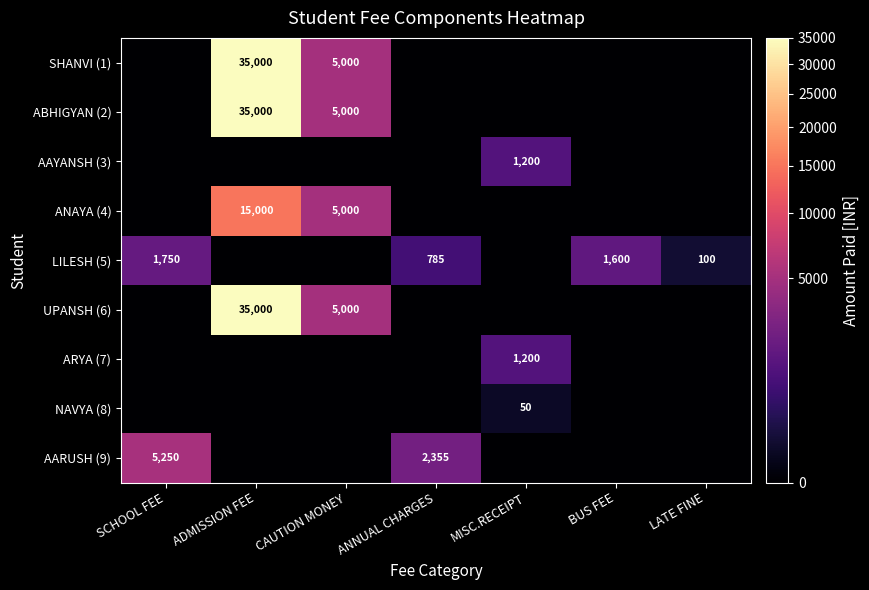

At how many categories does at least one series exceed 3504?

3